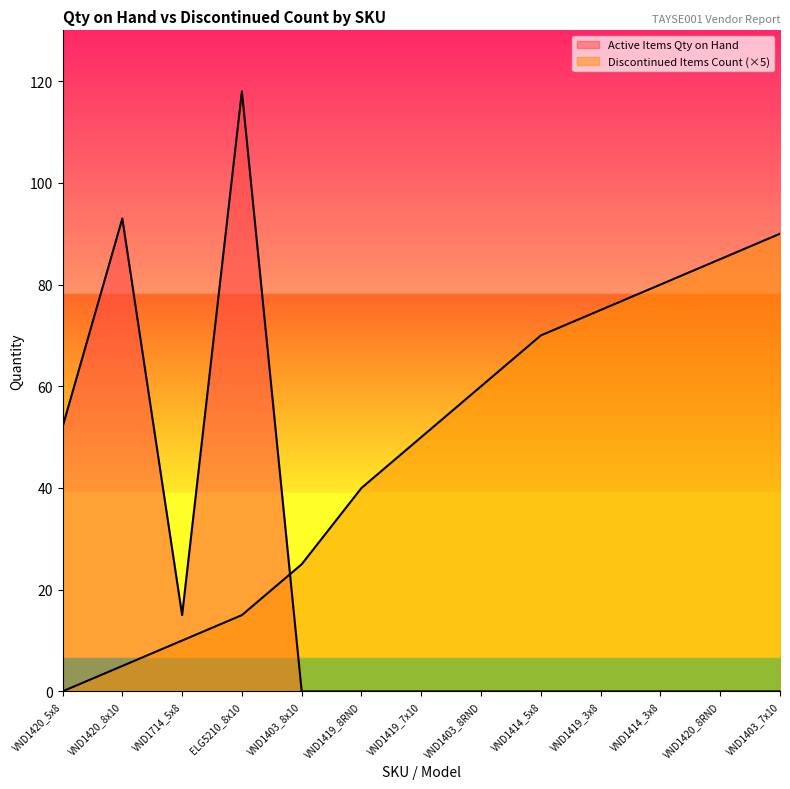

What is the sum of the Discontinued Items Count values at VND1403_8RND and VND1420_8RND?

145